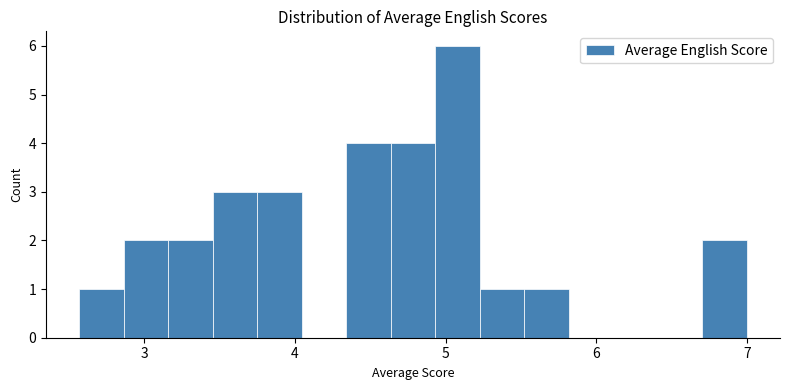

Around what value on the x-axis is the tallest bar? Give the approximate position of its centre, as read against the axis.

5.1